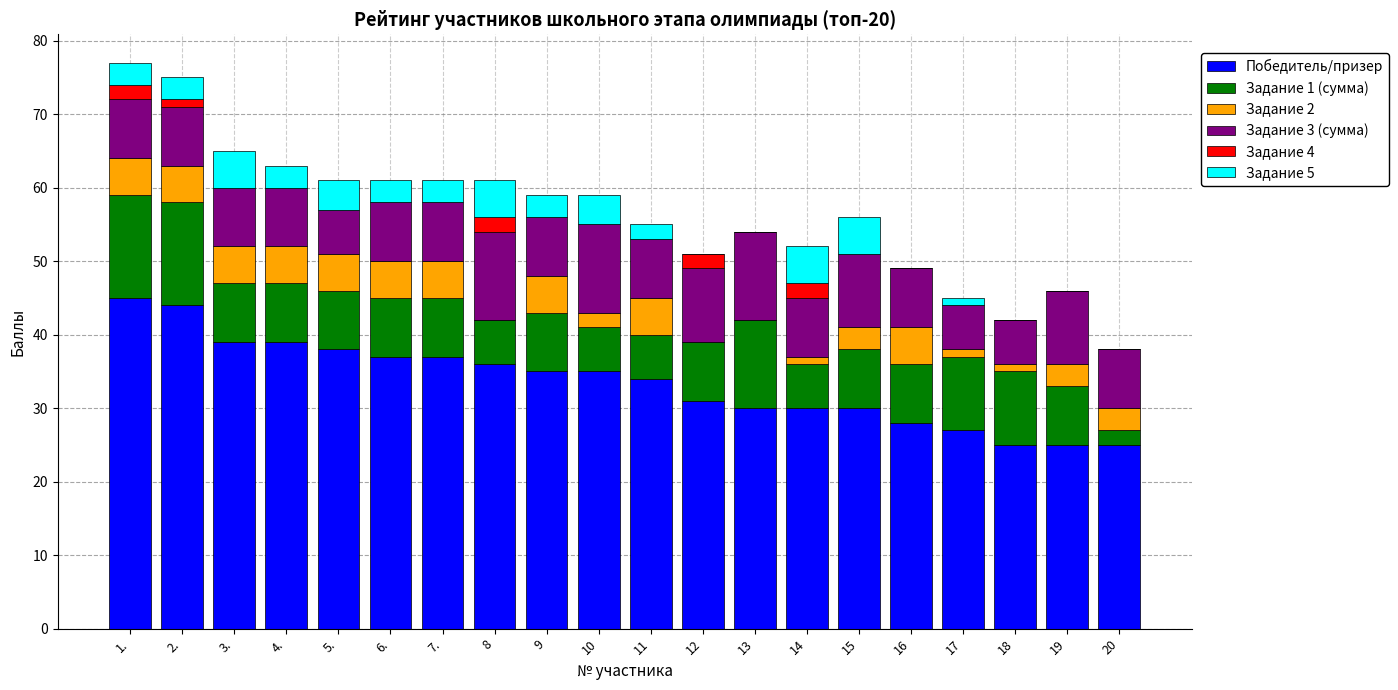

What is the maximum value for Победитель/призер?

45